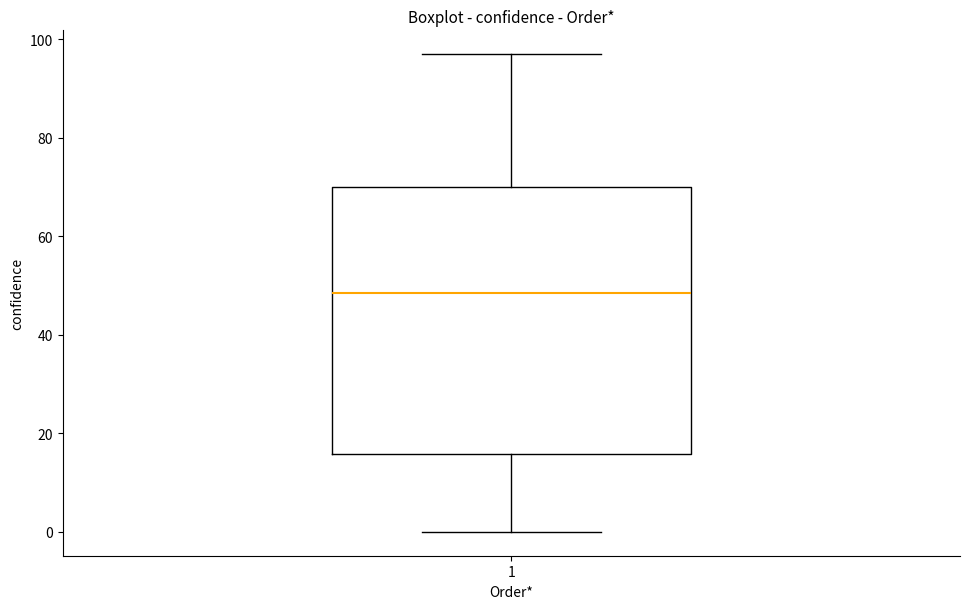

Where is the lower edge of the box at x = 1 on the y-axis? The values are not printed on the chart, so give them approximately, as read against the axis.

16